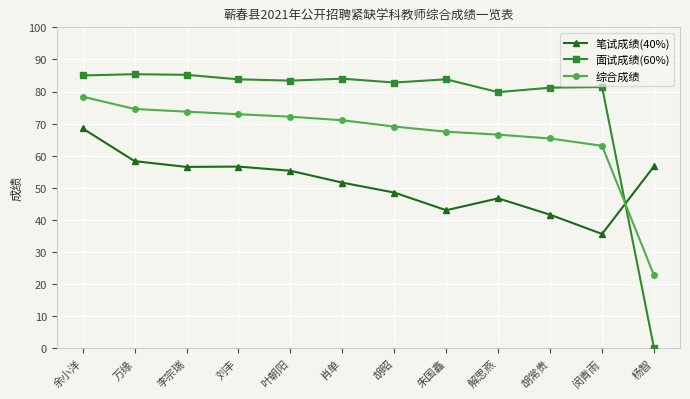

True or false: 笔试成绩(40%) and 面试成绩(60%) intersect in this chart.

True